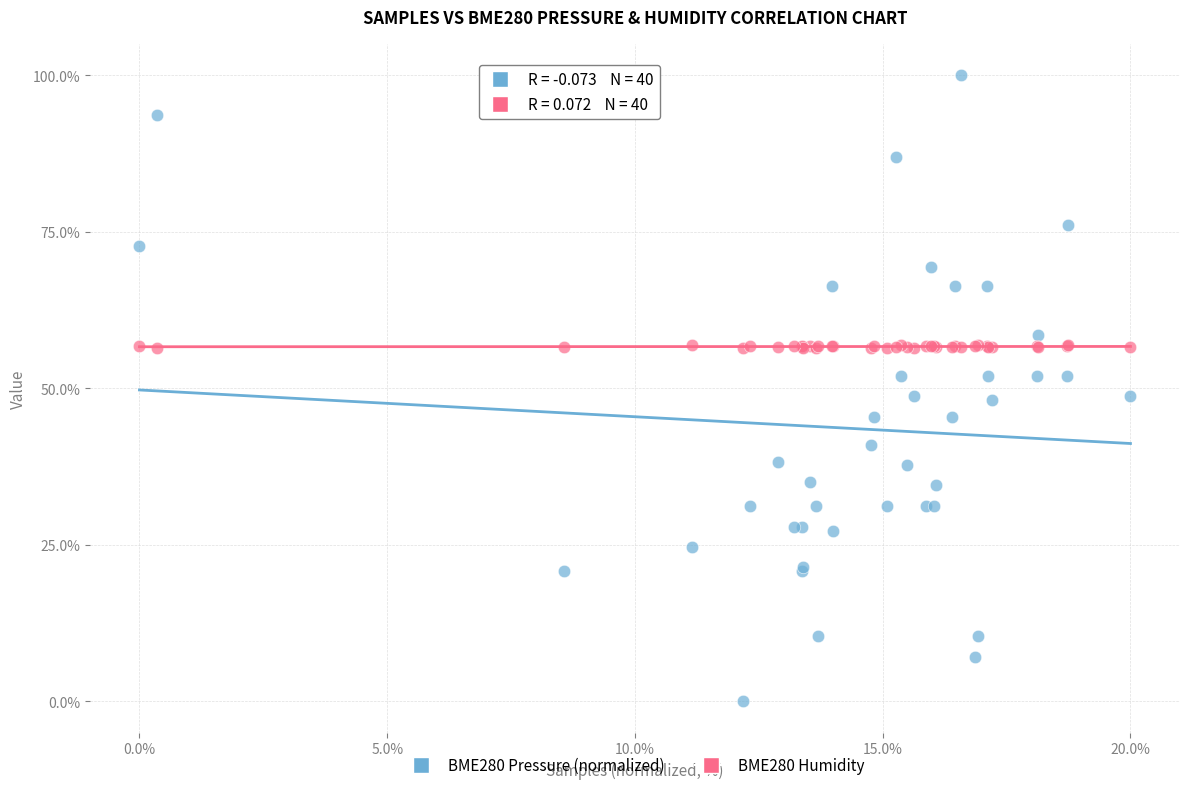

What are all the series names shown in the legend?

BME280 Pressure (normalized), BME280 Humidity